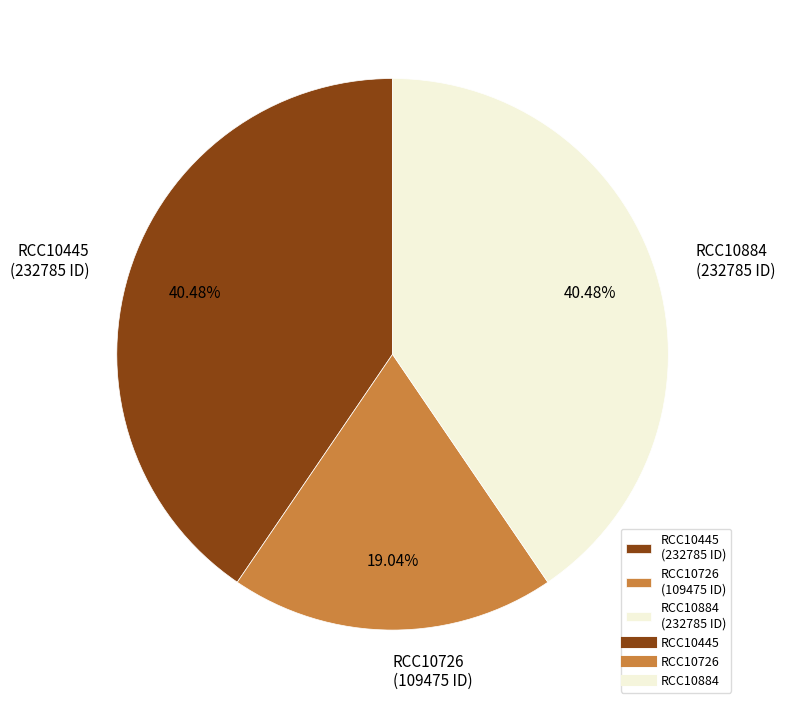

Is the sum of RCC10445 and RCC10726 greater than half?

Yes